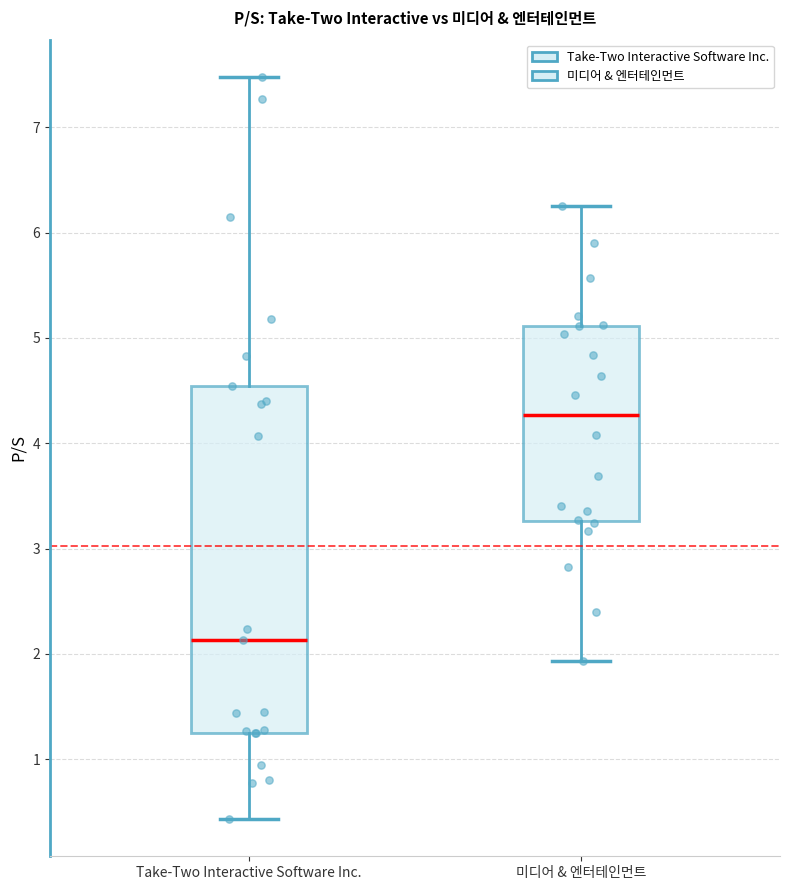

Which box is the tallest, from its lower edge to its upper edge?

Take-Two Interactive Software Inc.